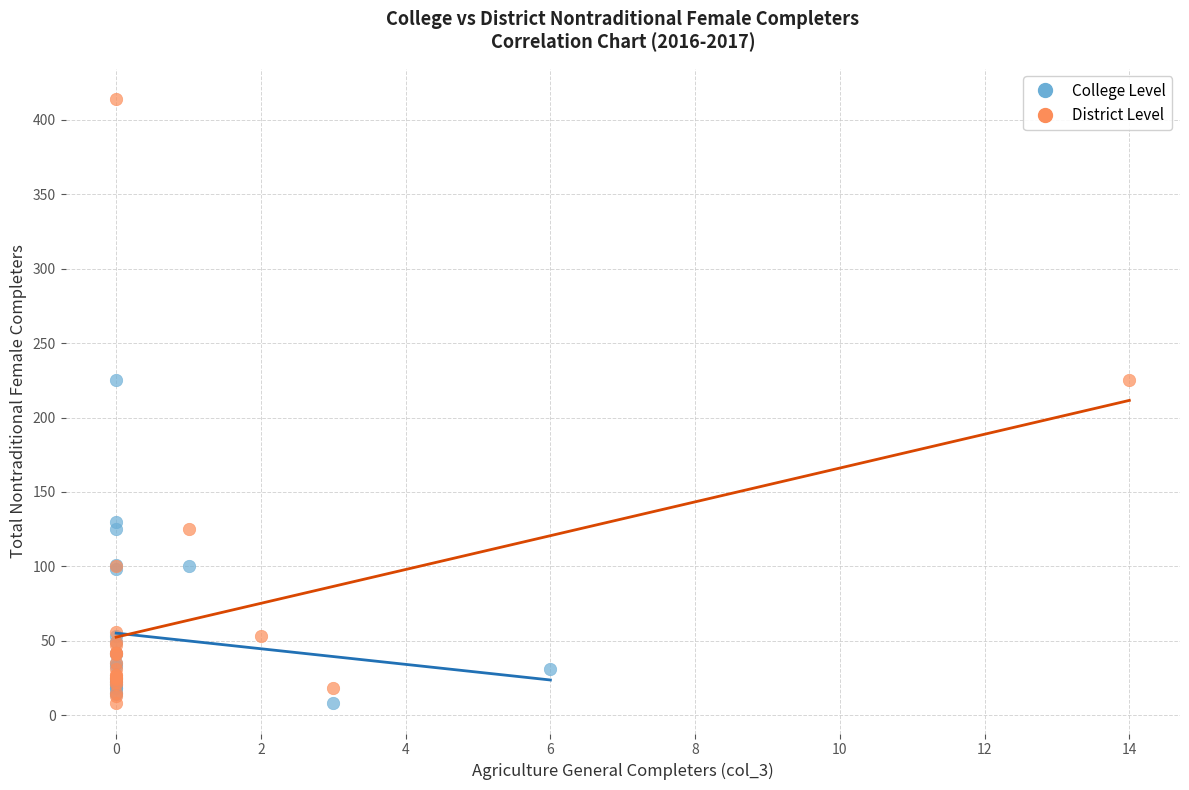

Which series has the largest Y range (max minus min)?

District Level